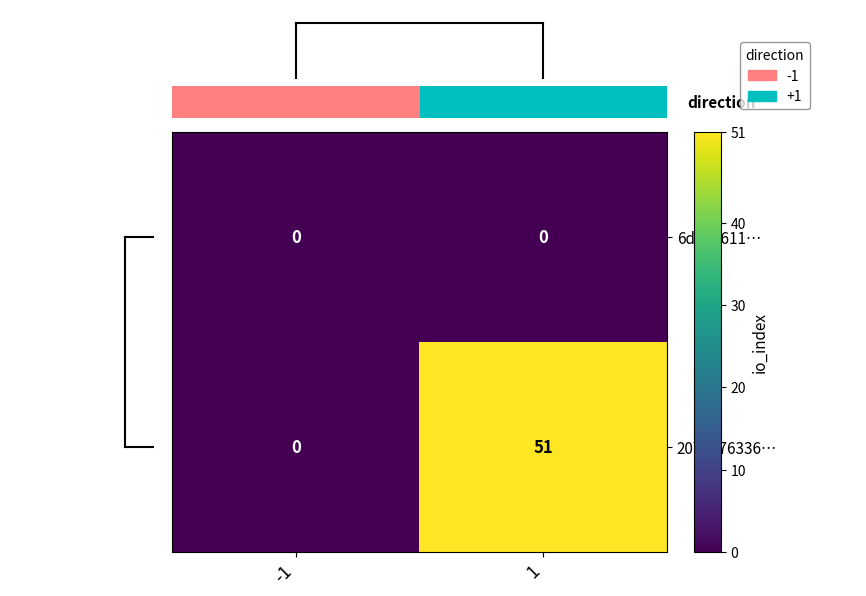

What is the difference between the maximum and minimum values in the 207a376336… series?

51